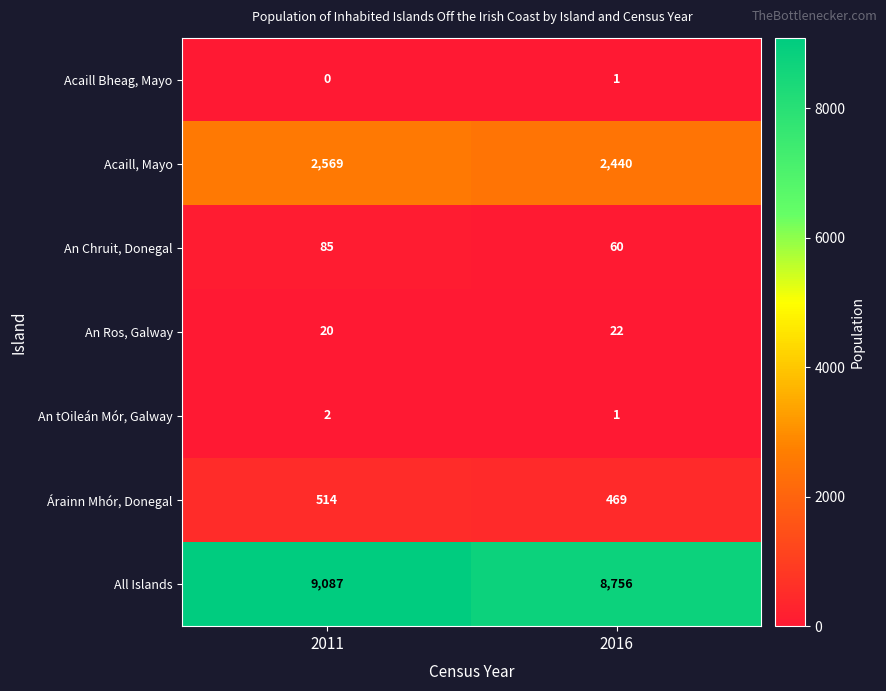

The Árainn Mhór, Donegal series shows 136 at 2011. True or false?

False